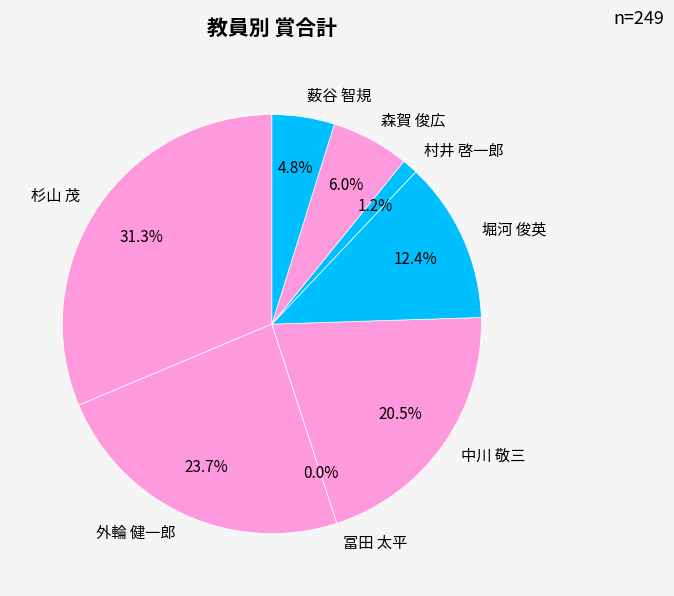

To the nearest percent, what is the average slice percentage?

12%